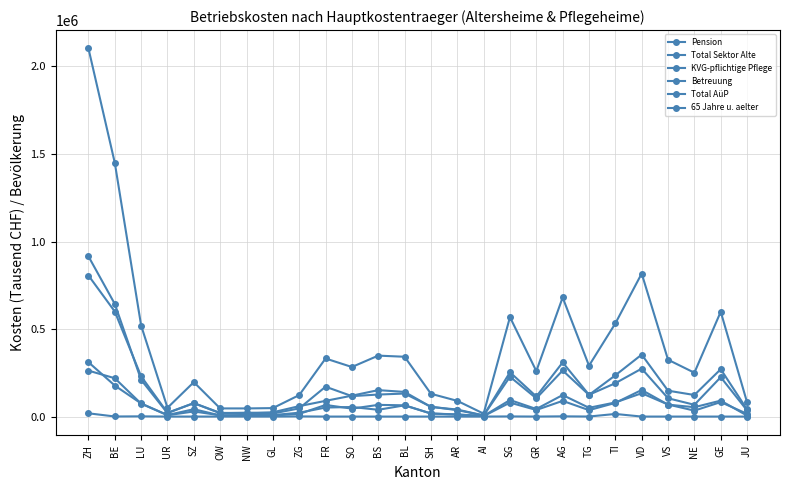

Rank the series by their maximum value, from lowest to highest.

Total AüP, 65 Jahre u. aelter, Betreuung, KVG-pflichtige Pflege, Pension, Total Sektor Alte